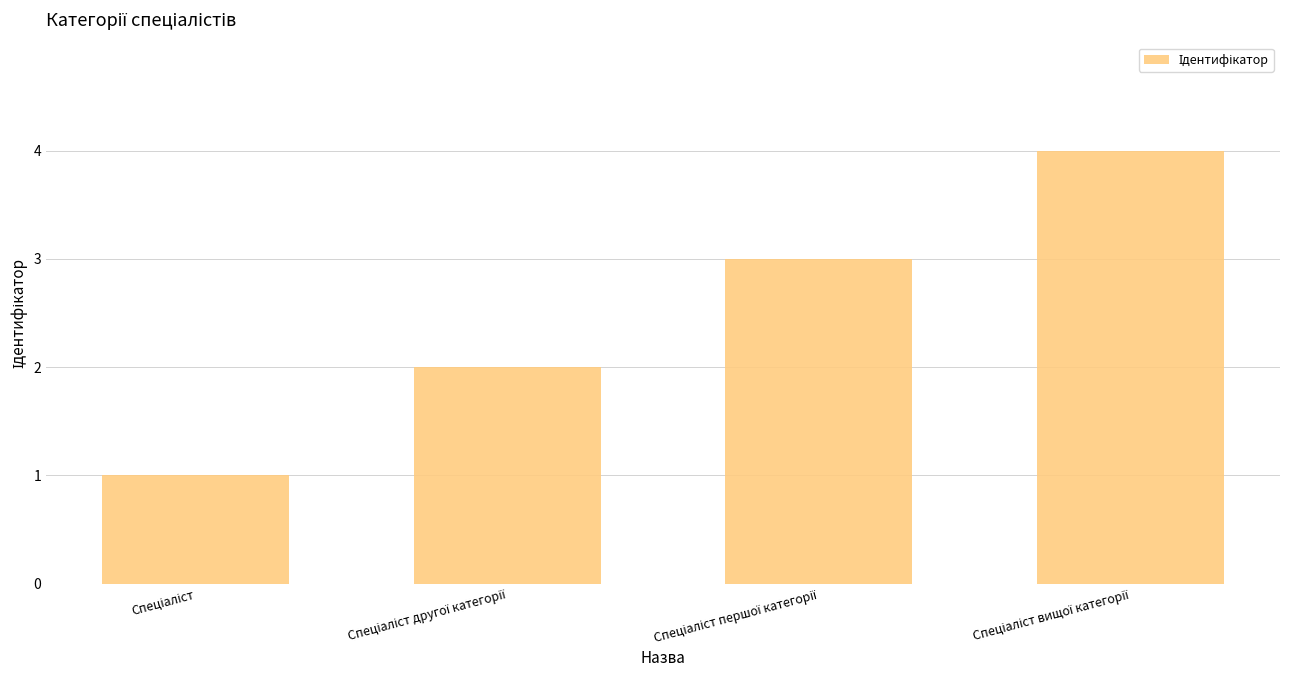

What is the greatest value displayed?

4